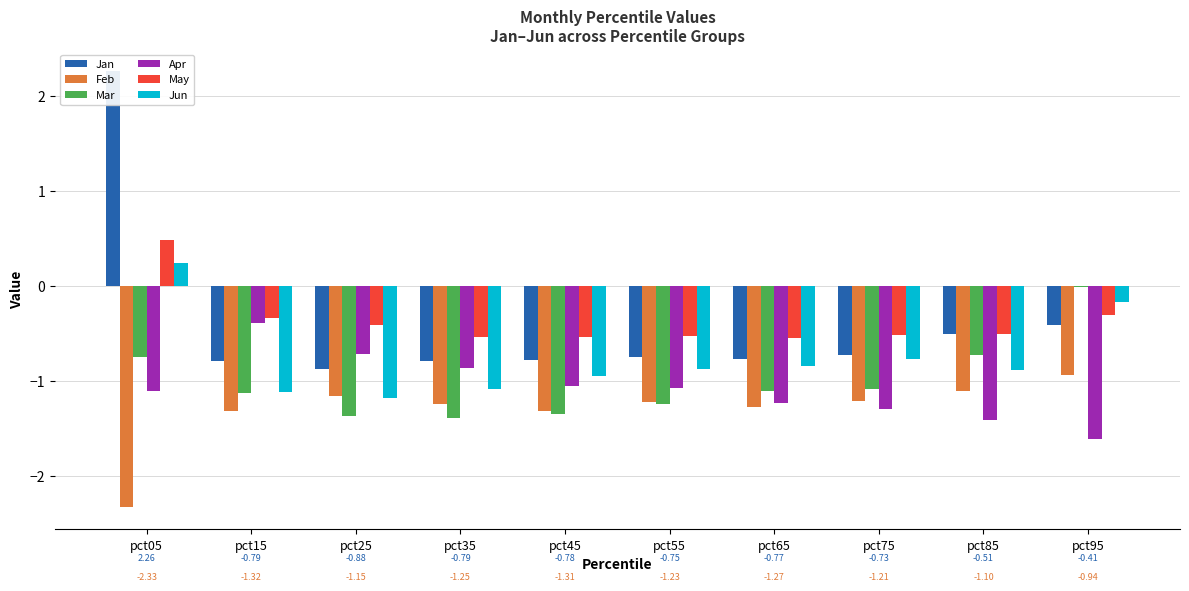

Does the chart contain any negative values?

Yes